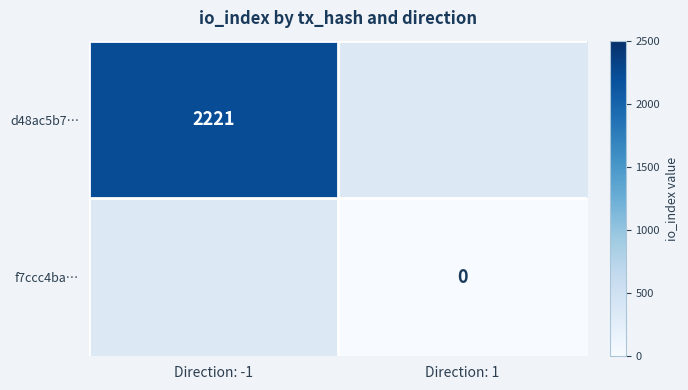

The d48ac5b7… series shows 3486 at Direction: -1. True or false?

False